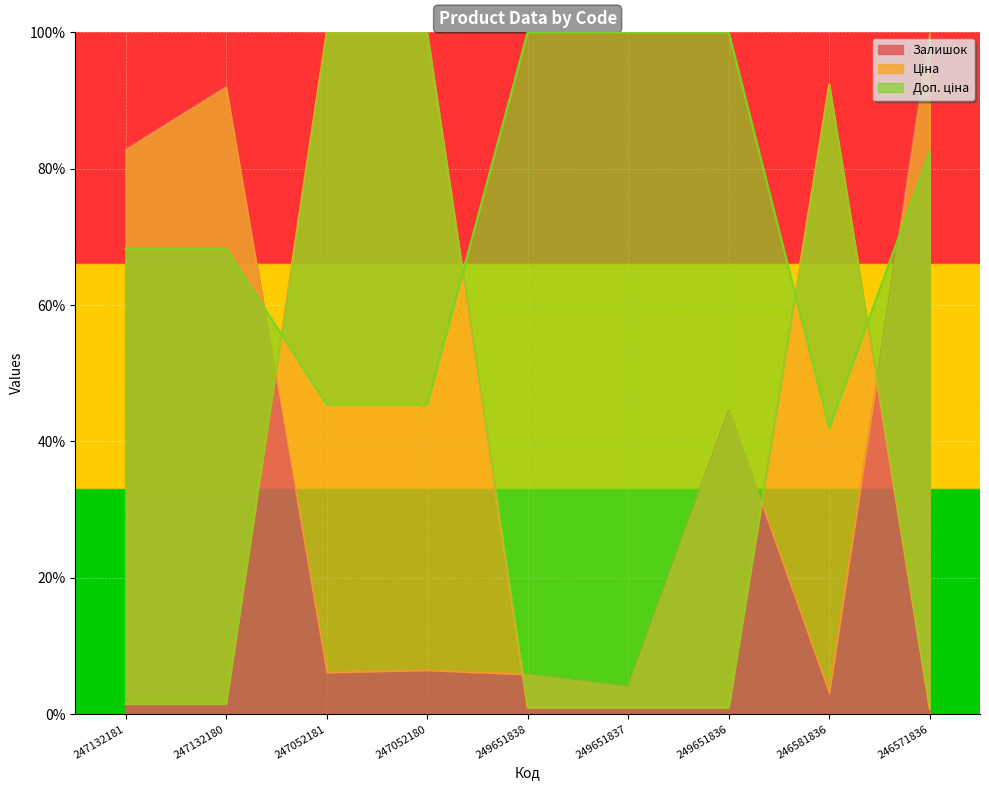

The Доп. ціна series shows 45.4 at 247052181. True or false?

True